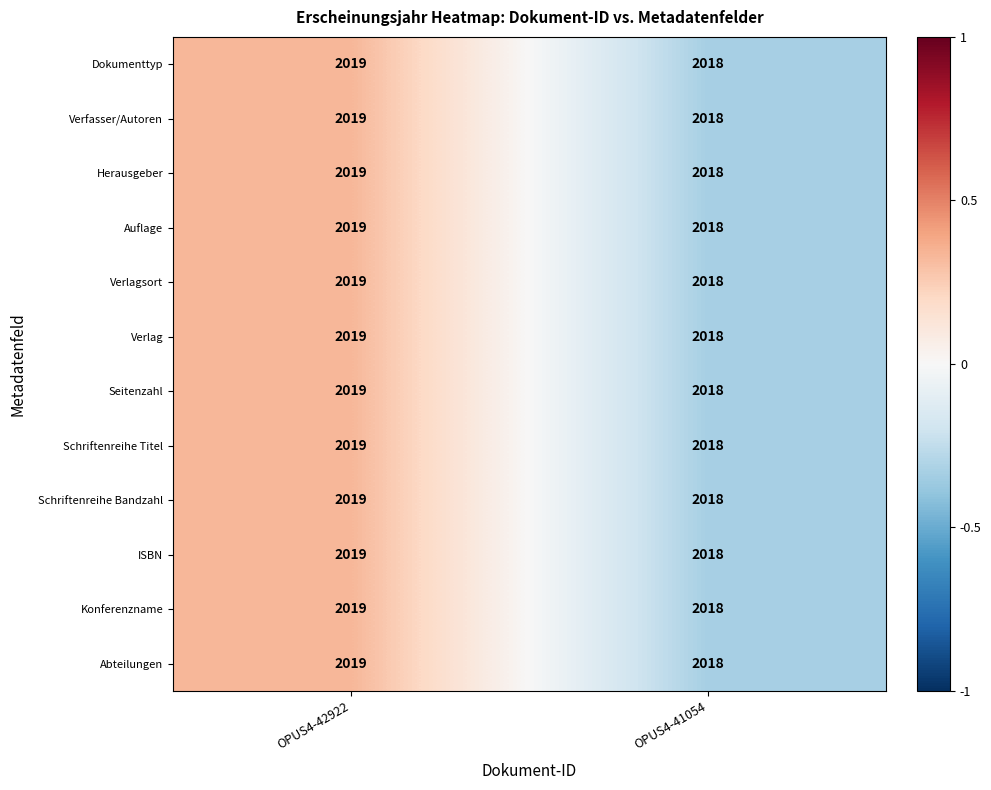

What is the total value across all series at OPUS4-41054?

24216